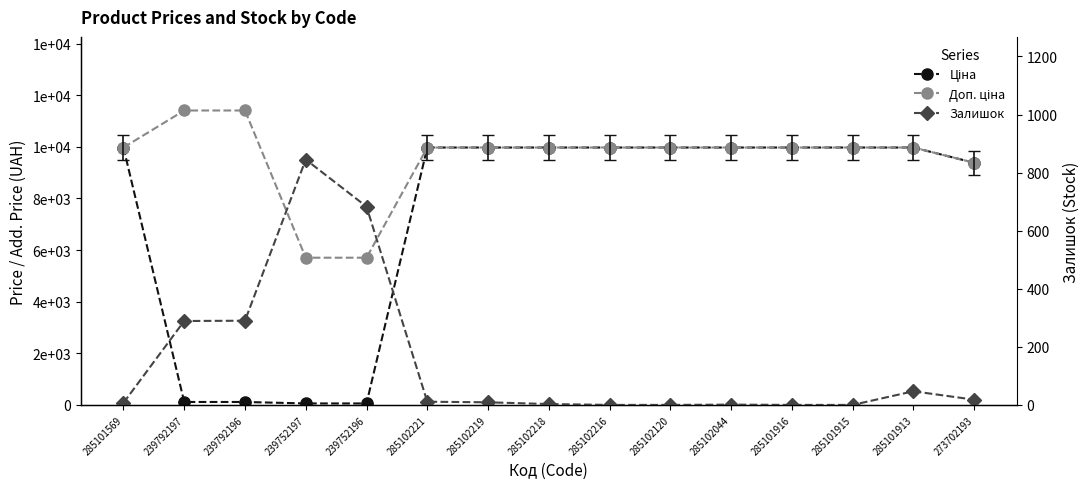

Rank the series at 285102221 from highest to lowest value.

Ціна, Доп. ціна, Залишок